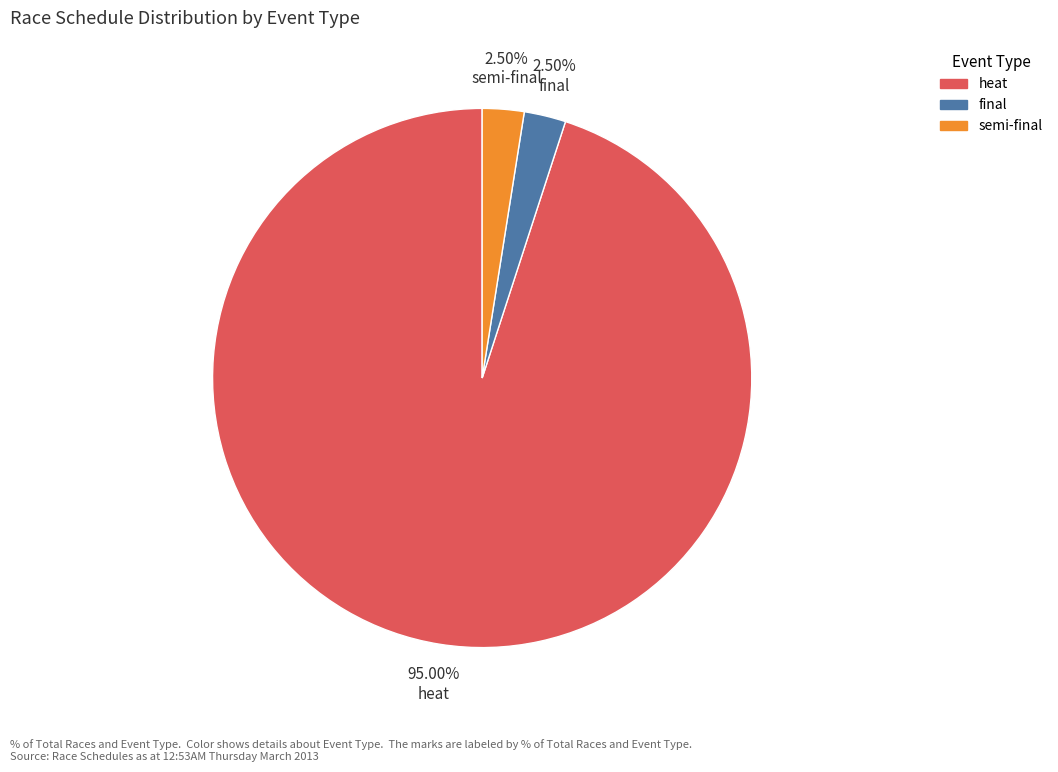

Is there any slice that represents more than half of the pie?

Yes